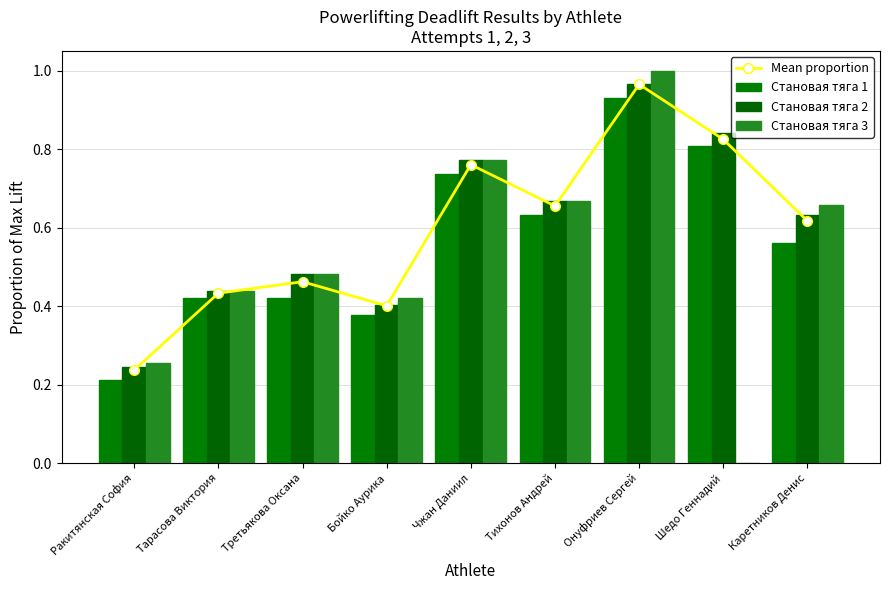

Between Шедо Геннадий and Бойко Аурика, which is larger?

Шедо Геннадий